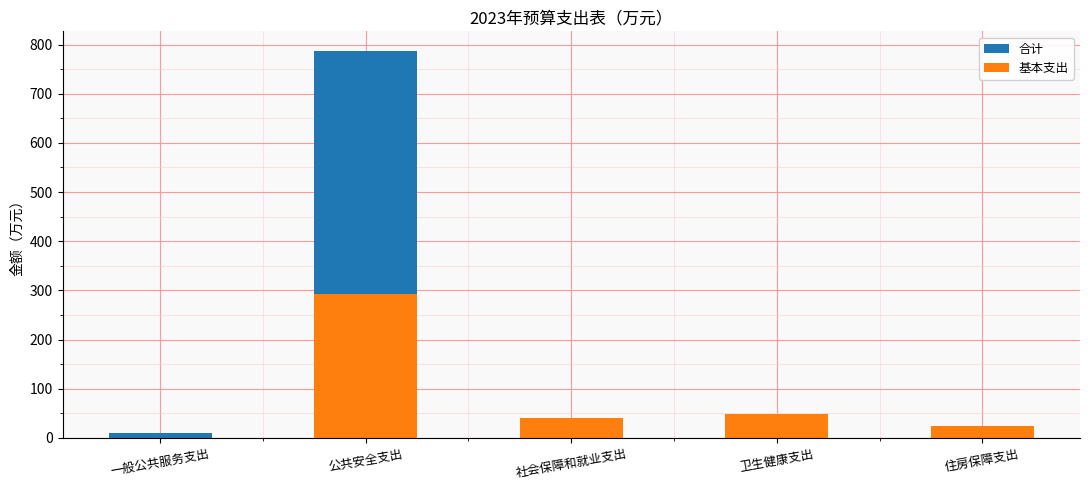

How many groups of bars are there?

5